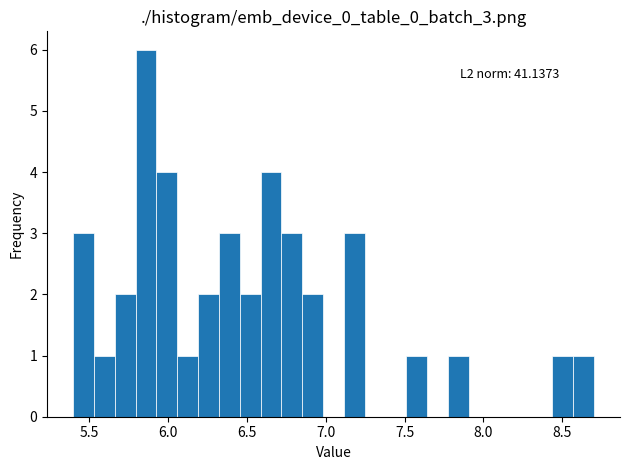

Around what value on the x-axis is the tallest bar? Give the approximate position of its centre, as read against the axis.

5.85